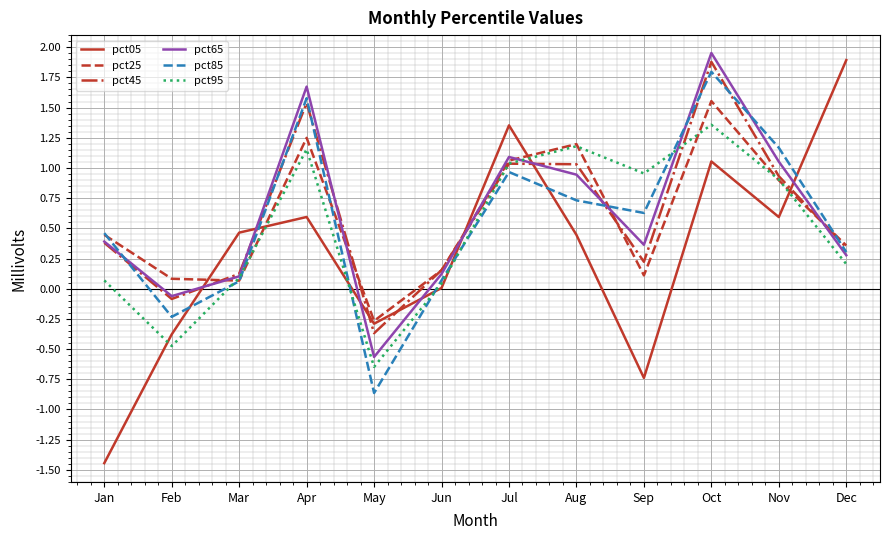

True or false: pct95 and pct65 cross at least once.

True